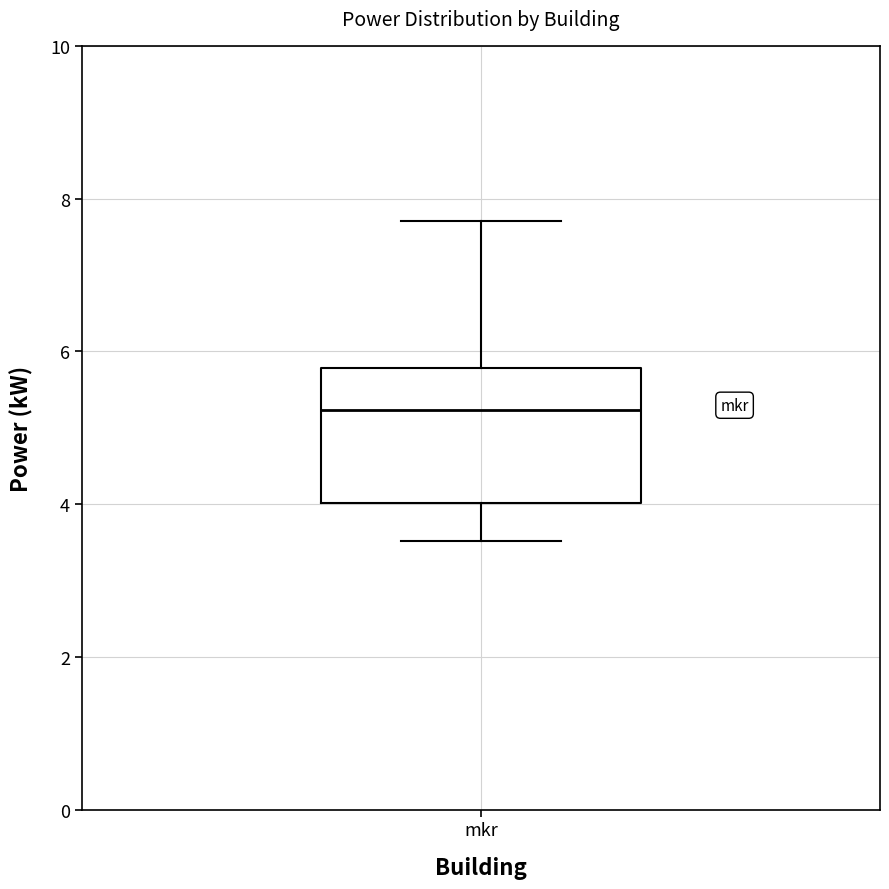

Where is the upper edge of the box for mkr on the y-axis? The values are not printed on the chart, so give them approximately, as read against the axis.

5.8